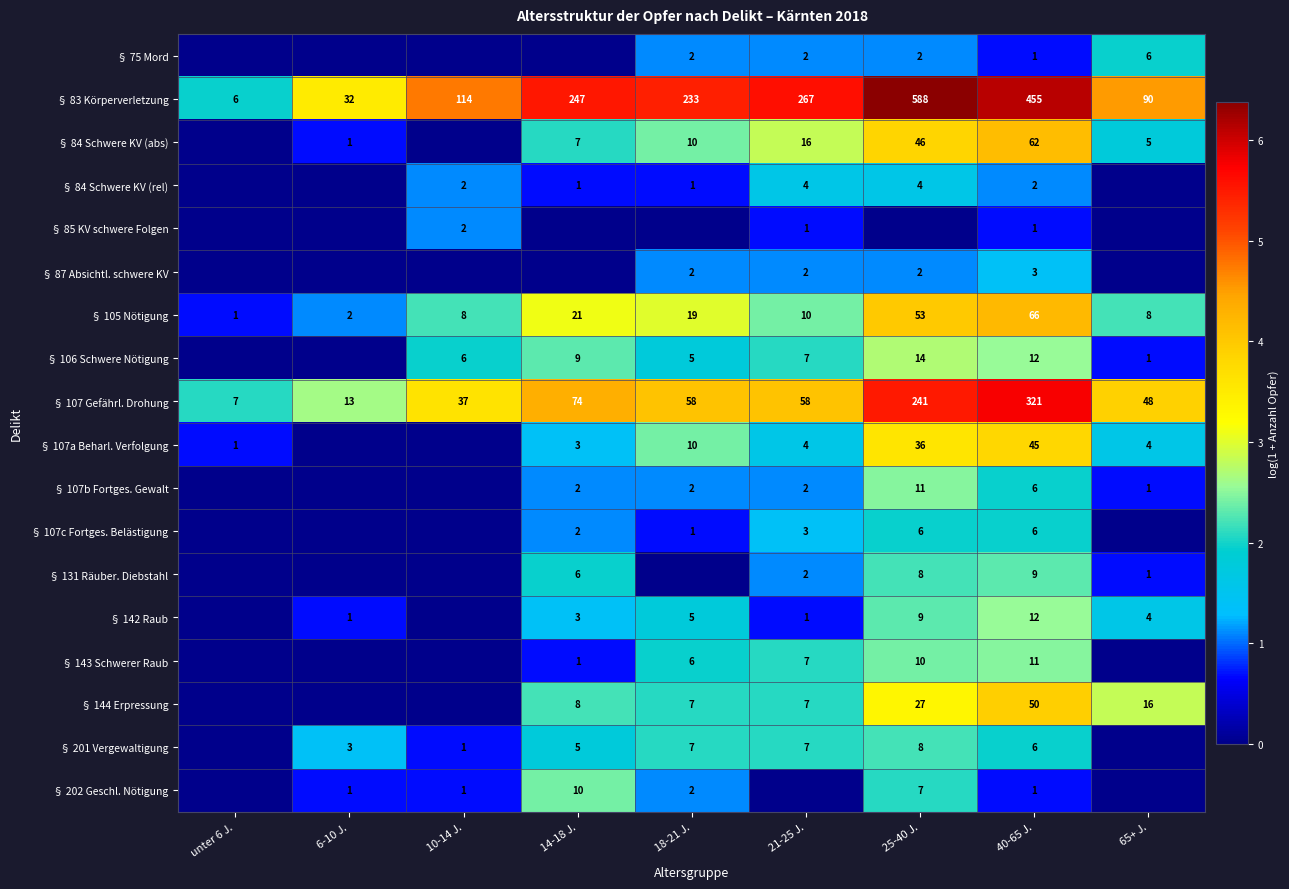

Is the value of § 84 Schwere KV (rel) at 40-65 J. greater than the value of § 202 Geschl. Nötigung at 25-40 J.?

No